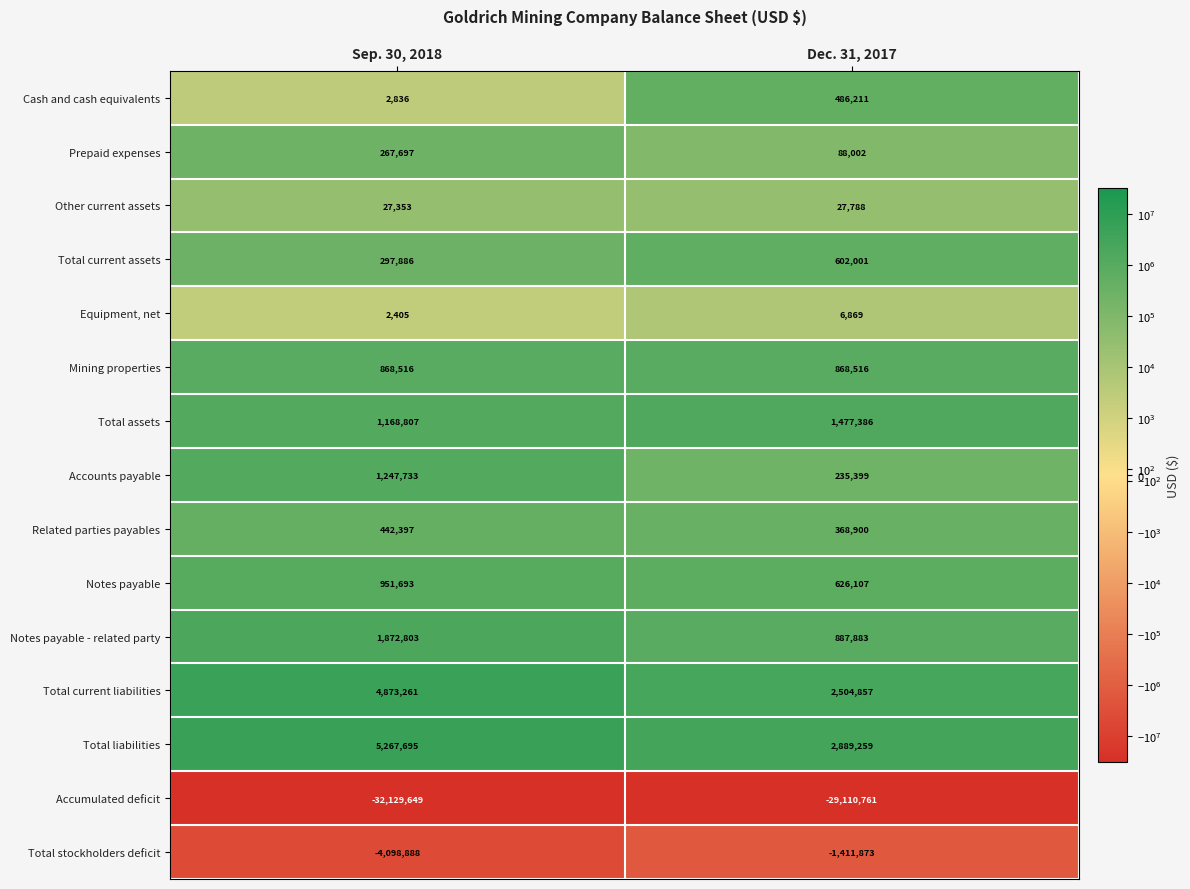

At which label is Total assets closest to 1323096?

Sep. 30, 2018